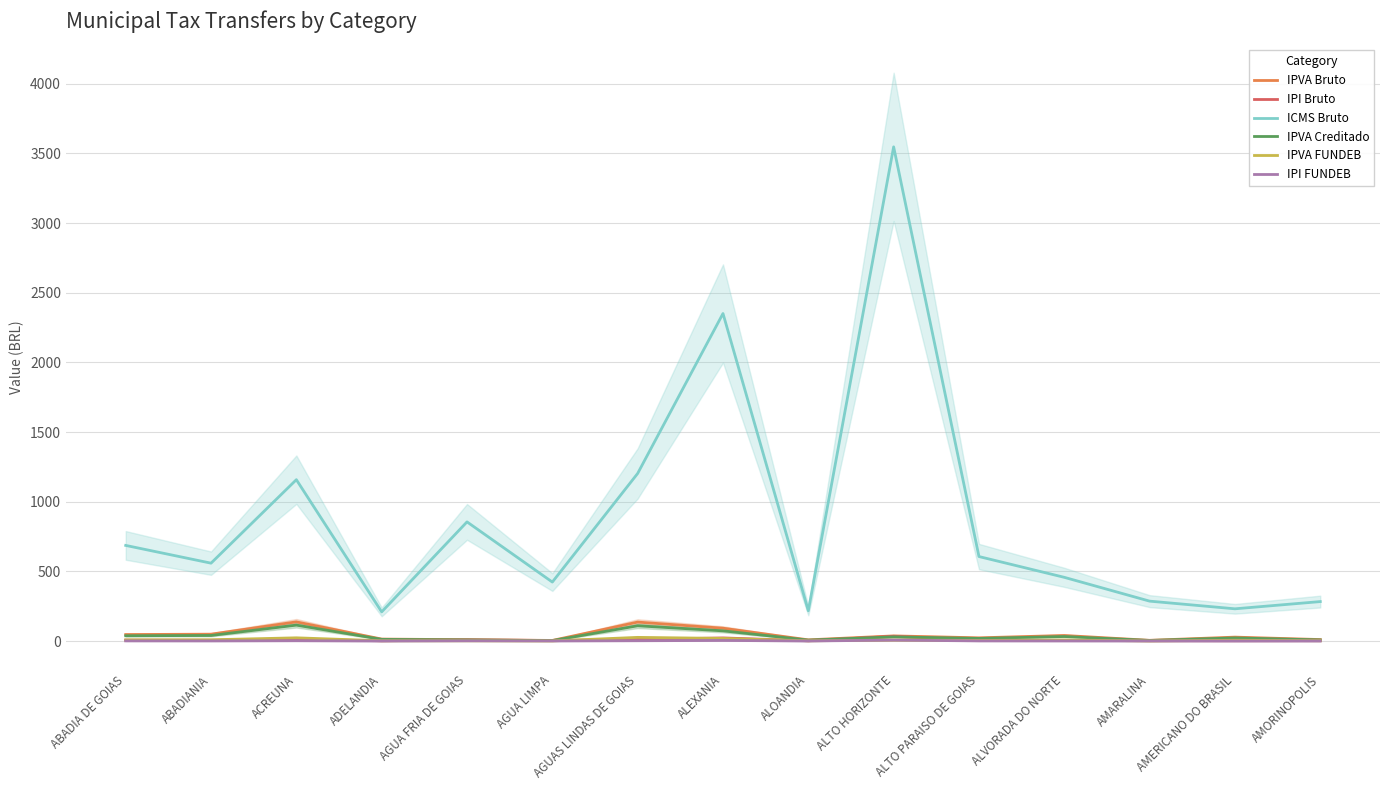

What is the value of the ICMS Bruto point at the 4th from the left?

209.4